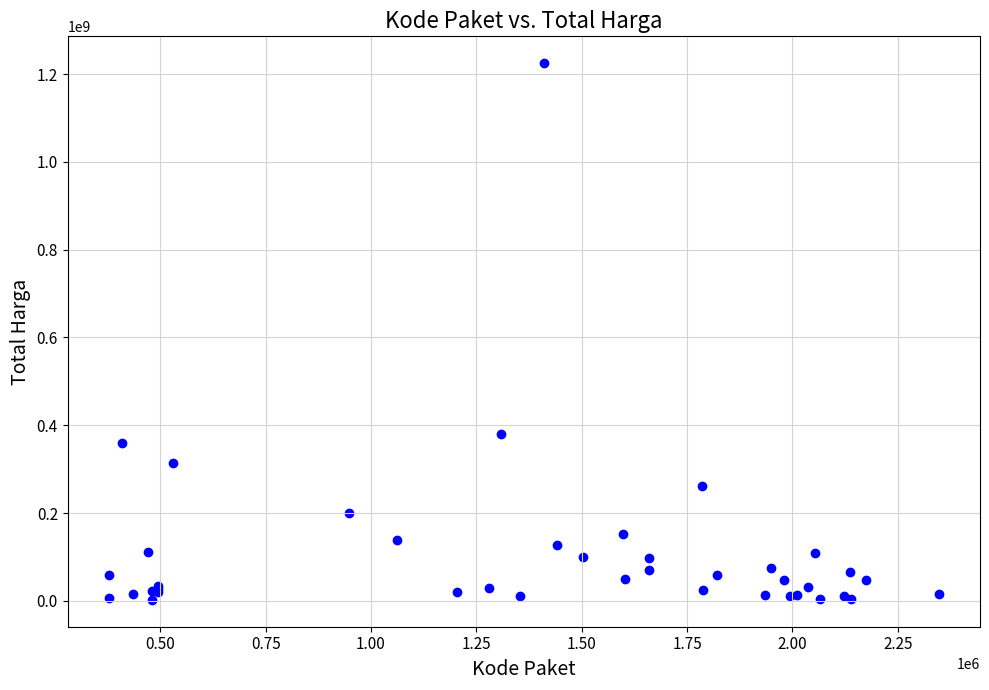

What Y value in the scatter plot is closest to 613538875?

379075000